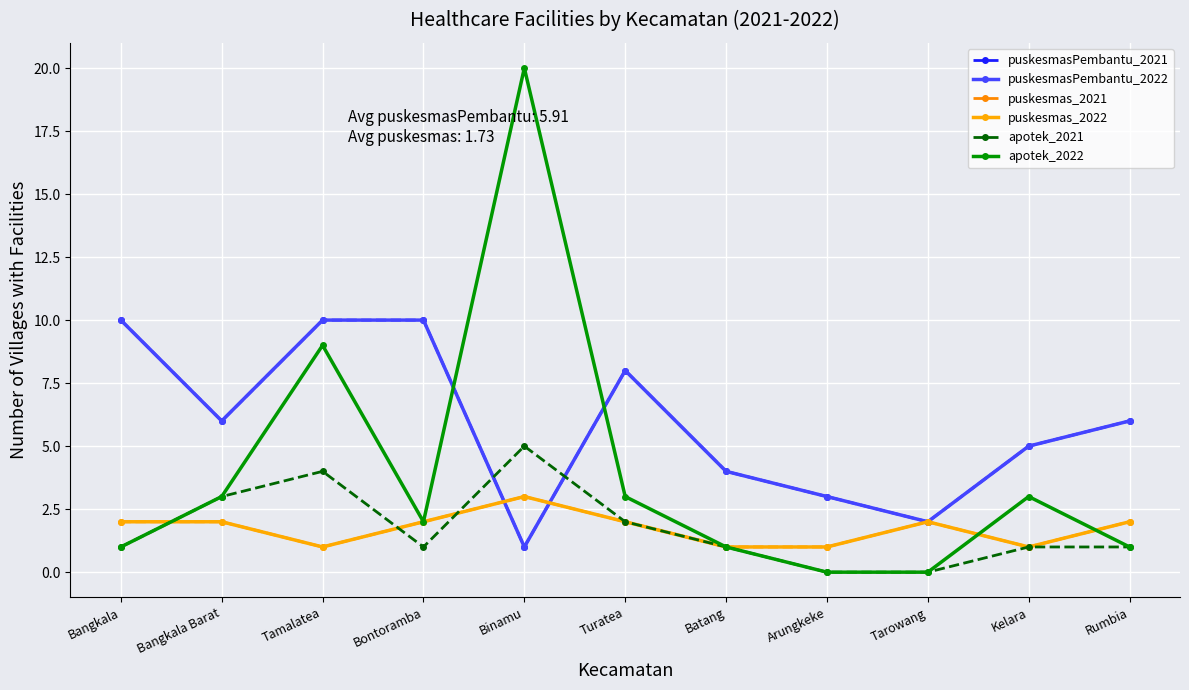

List the labels in order of puskesmas_2022 value, smallest first.

Tamalatea, Batang, Arungkeke, Kelara, Bangkala, Bangkala Barat, Bontoramba, Turatea, Tarowang, Rumbia, Binamu